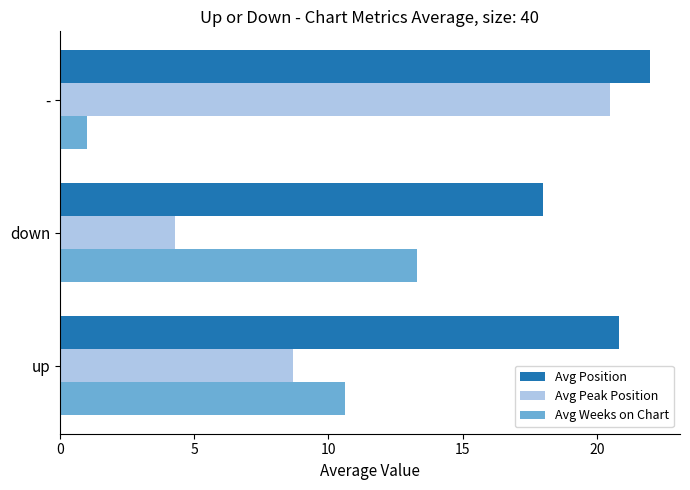

What is the average value of the Avg Weeks on Chart series?

8.3